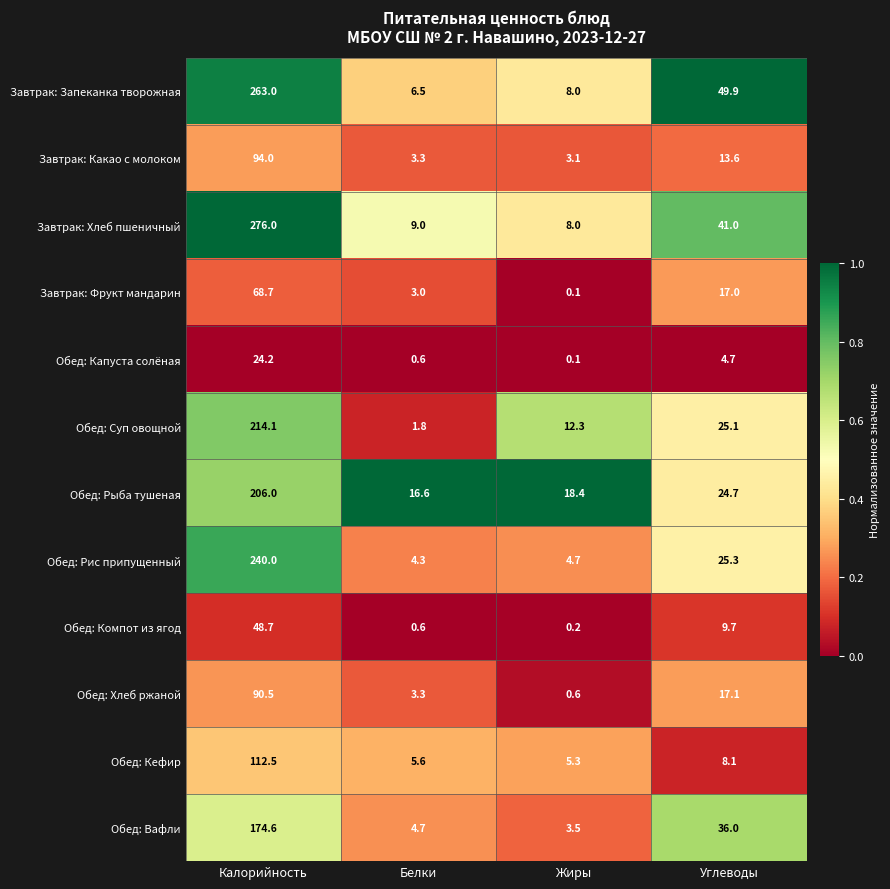

What is the maximum value shown in the chart?

276.0